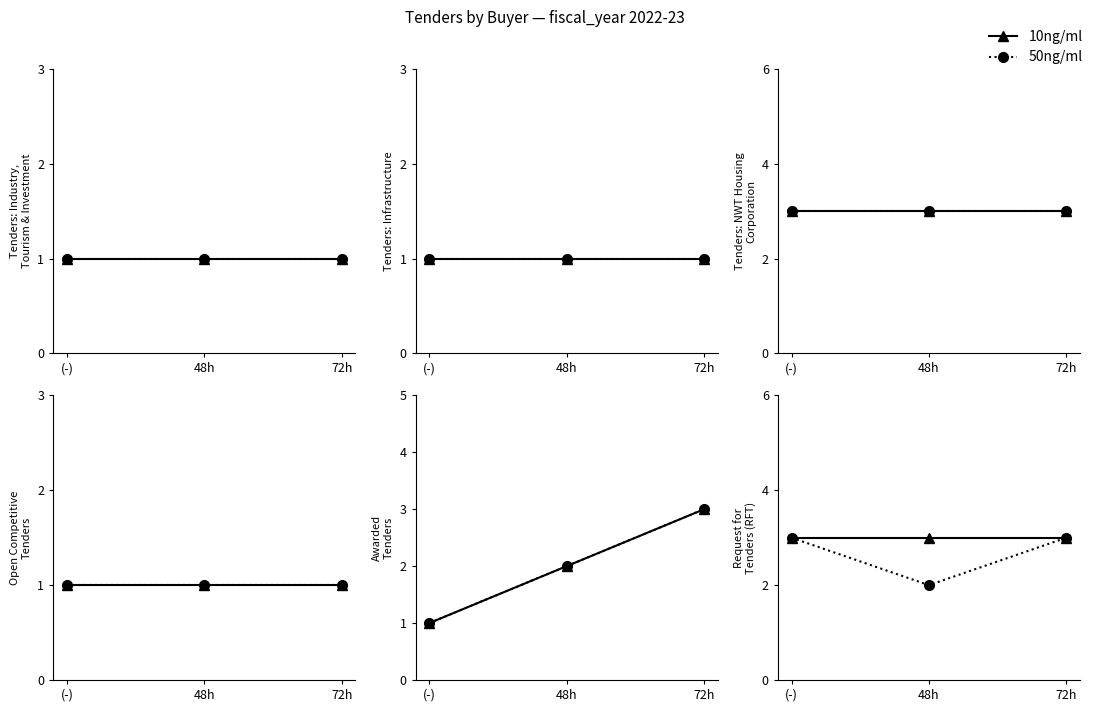

How many lines are shown in the chart?

2